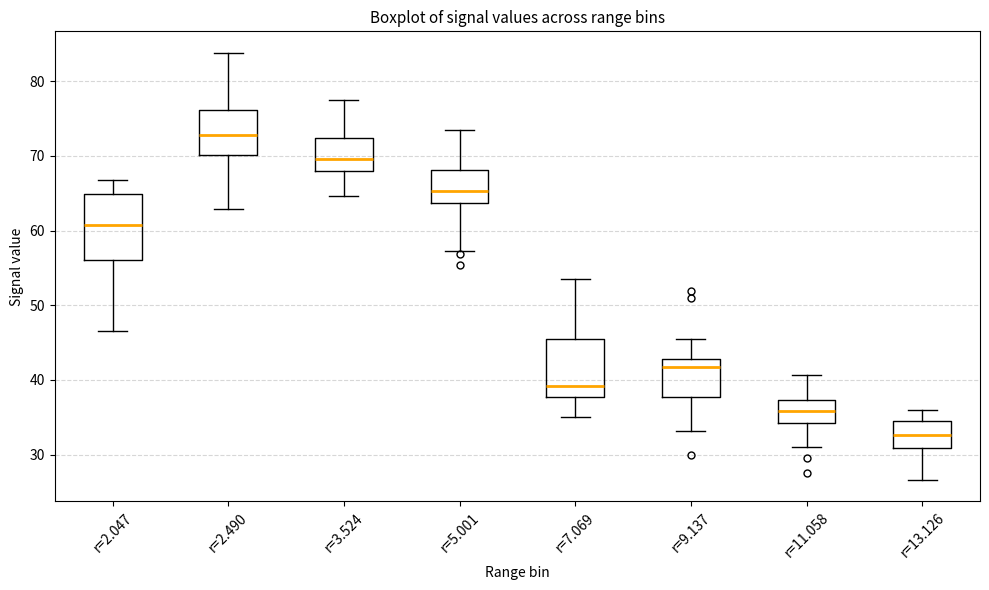

Reading left to right, transcribe this box plot: for each box, give where its median line is, the range the box spans, and where its two whiskers end, as read against the y-axis. The values are not printed on the chart, so give them approximately, as read against the axis.

r=2.047: median 61, box 56 to 65, whiskers 47 to 67
r=2.490: median 73, box 70 to 76, whiskers 63 to 84
r=3.524: median 70, box 68 to 72, whiskers 65 to 78
r=5.001: median 65, box 64 to 68, whiskers 57 to 74
r=7.069: median 39, box 38 to 45, whiskers 35 to 54
r=9.137: median 42, box 38 to 43, whiskers 33 to 46
r=11.058: median 36, box 34 to 37, whiskers 31 to 41
r=13.126: median 33, box 31 to 35, whiskers 27 to 36